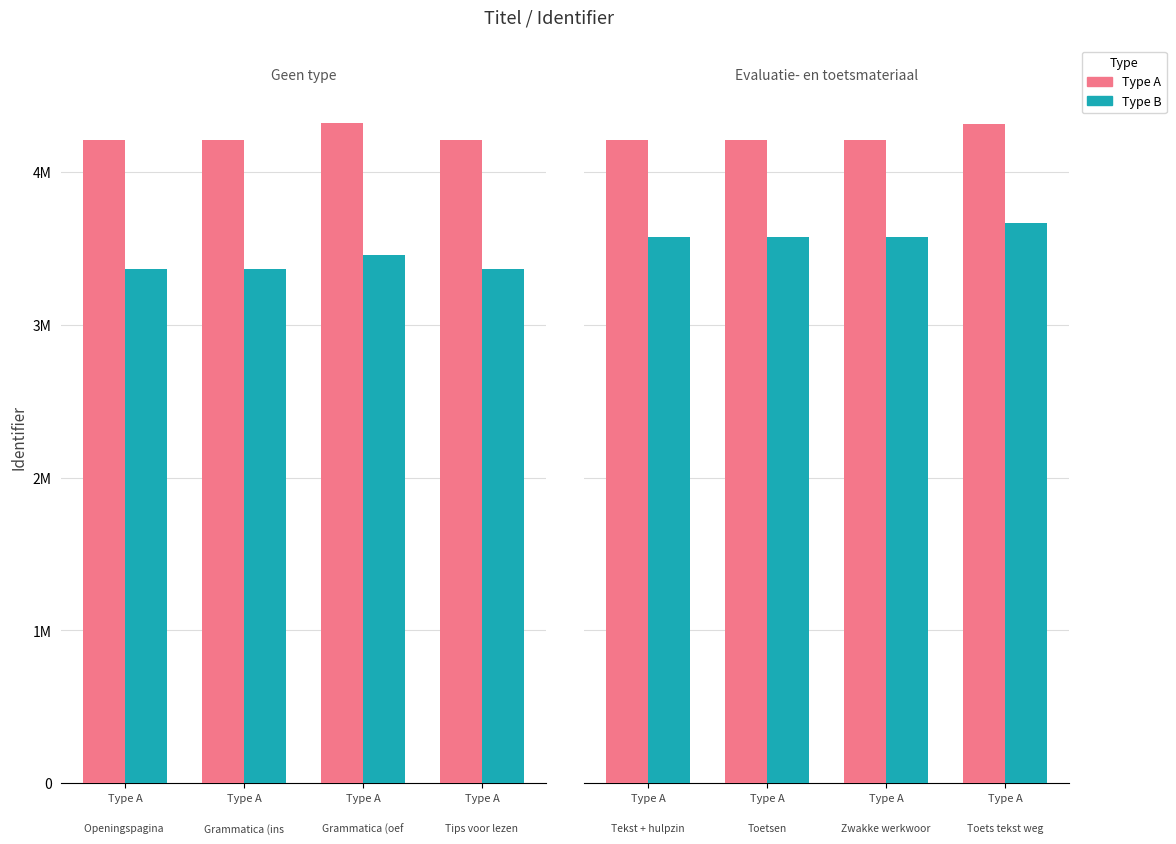

What are all the series names shown in the legend?

Type A, Type B